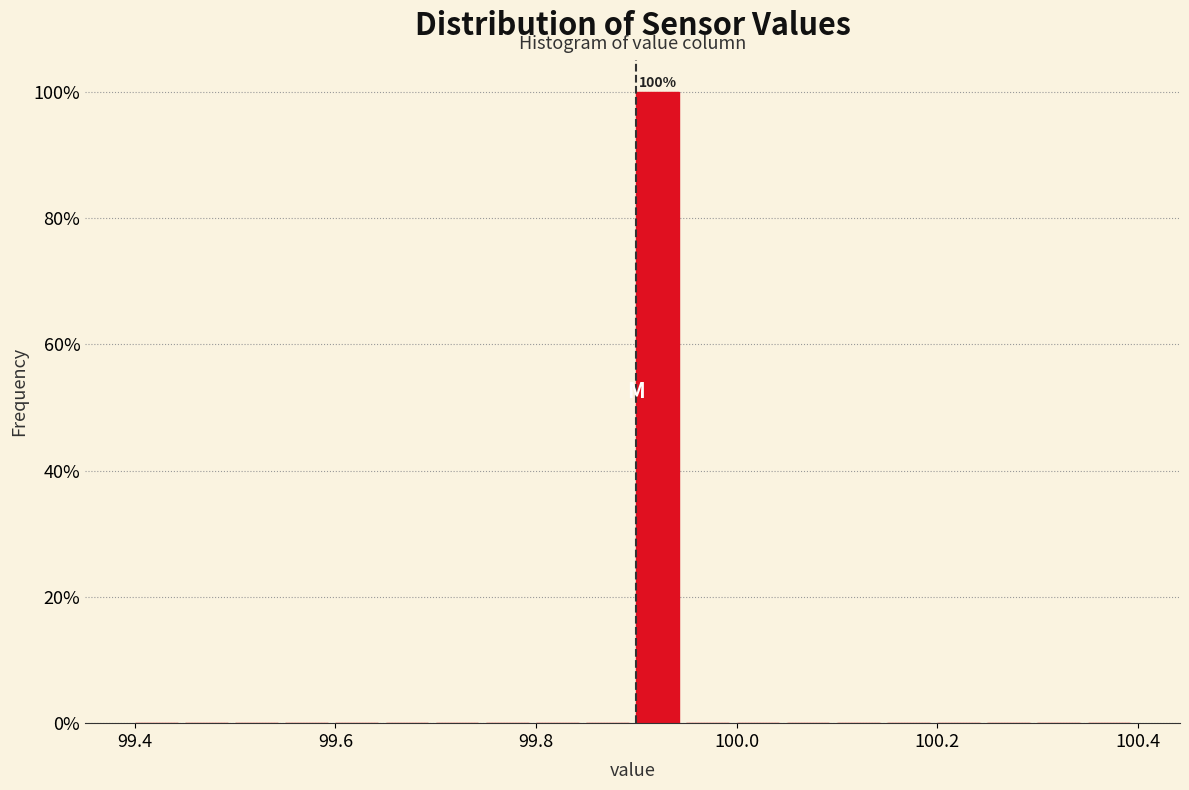

Read against the x-axis, roughly where is the centre of the tallest bar?

99.92